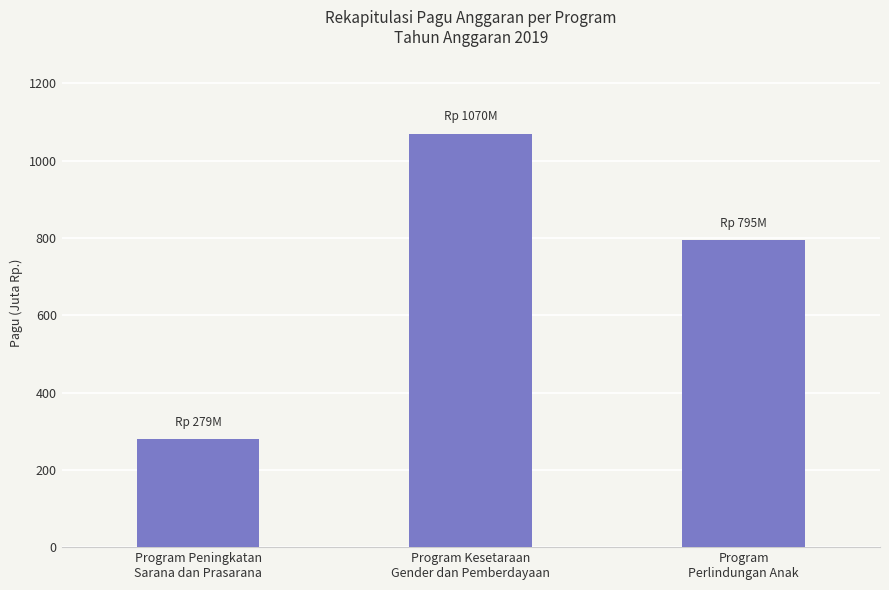

Reading right to left, list all the values displayed in this chart.

794830000	1070000000	279000000